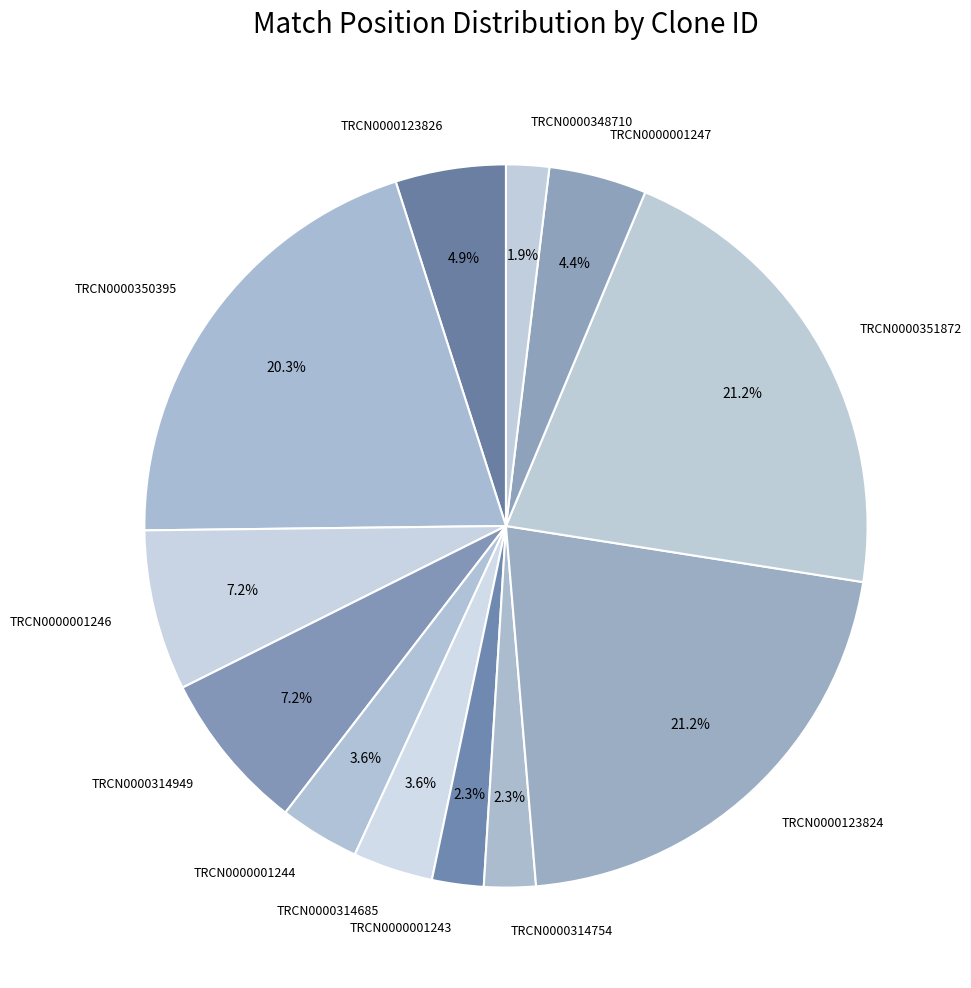

To the nearest percent, what is the difference between the TRCN0000351872 and TRCN0000314949 slice percentages?

14%